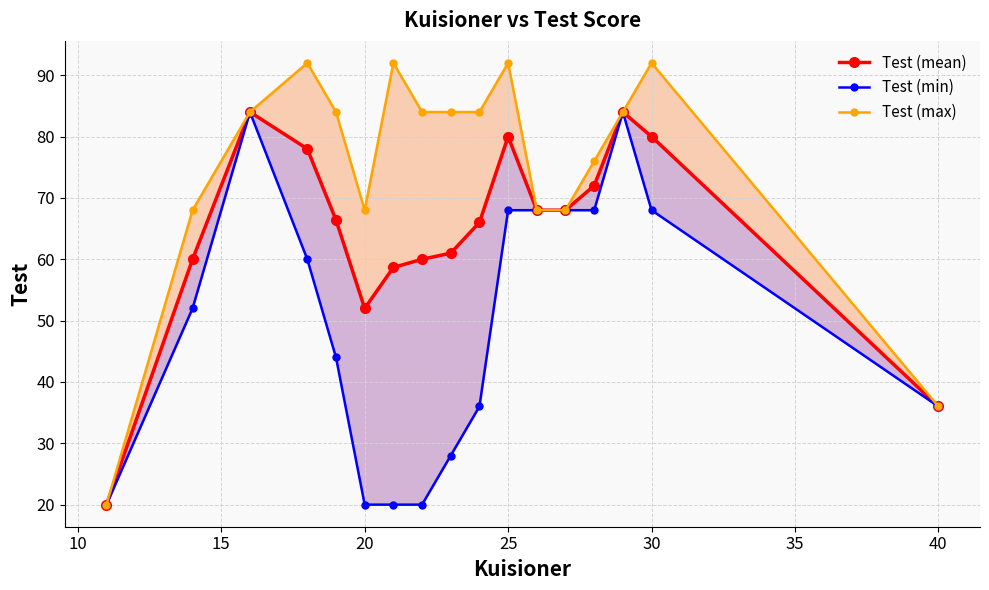

True or false: Test (mean) and Test (min) intersect in this chart.

False